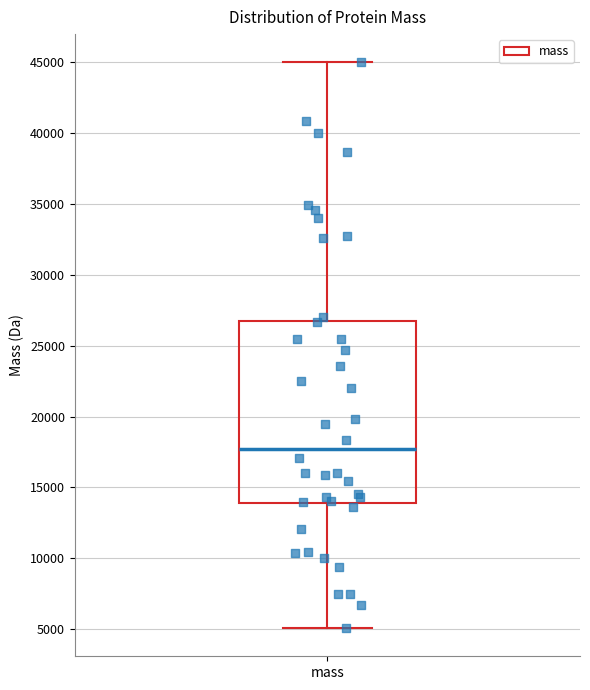

Transcribe this box plot: give where the median line is, the range the box spans, and where the two whiskers end, as read against the y-axis. The values are not printed on the chart, so give them approximately, as read against the axis.

median 17500, box 14000 to 27000, whiskers 5000 to 45000